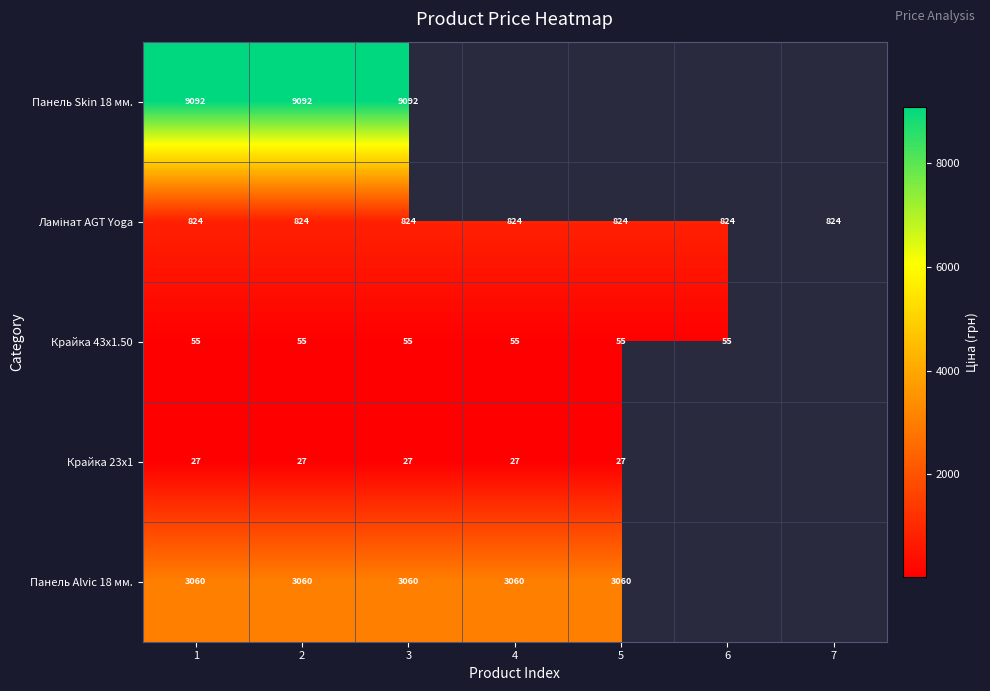

Which series has the largest range (max minus min)?

Панель Skin 18 мм.